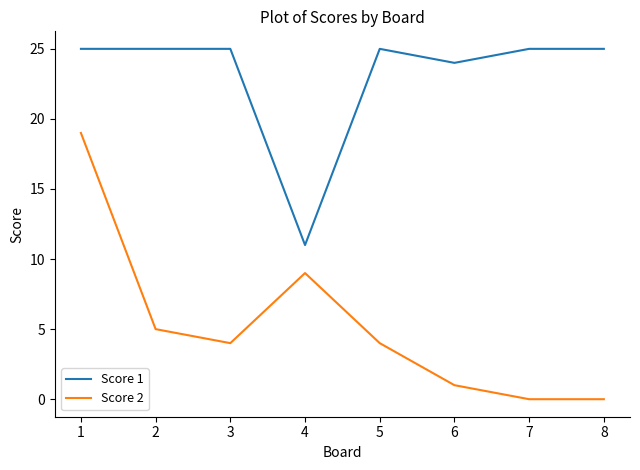

At which category does Score 2 reach its first local peak?

4